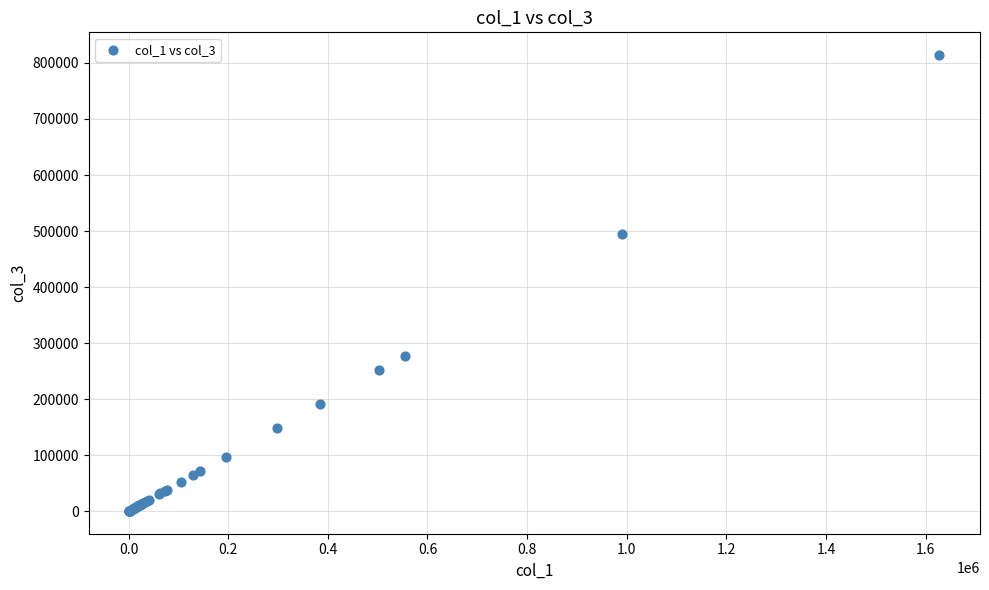

What Y value in the scatter plot is closest to 407313?

495177.0